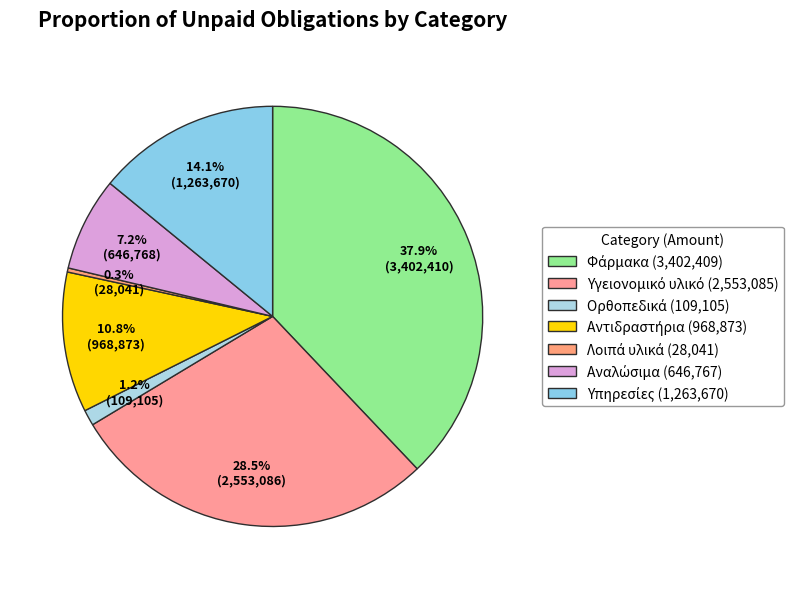

What is the change in value from Αναλώσιμα to Υπηρεσίες?

+616902.9